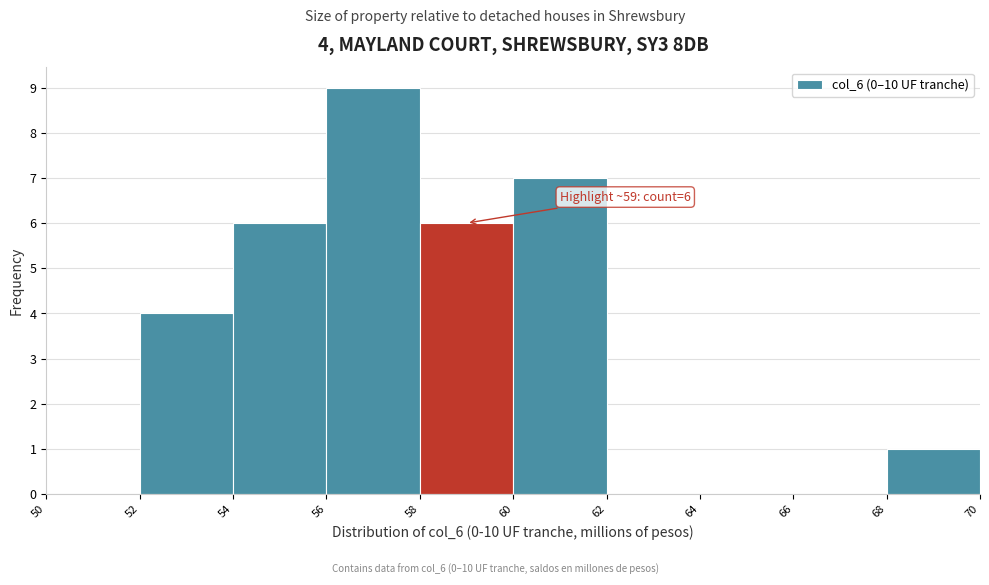

Over which range of the x-axis is the bar tallest?

56 to 58